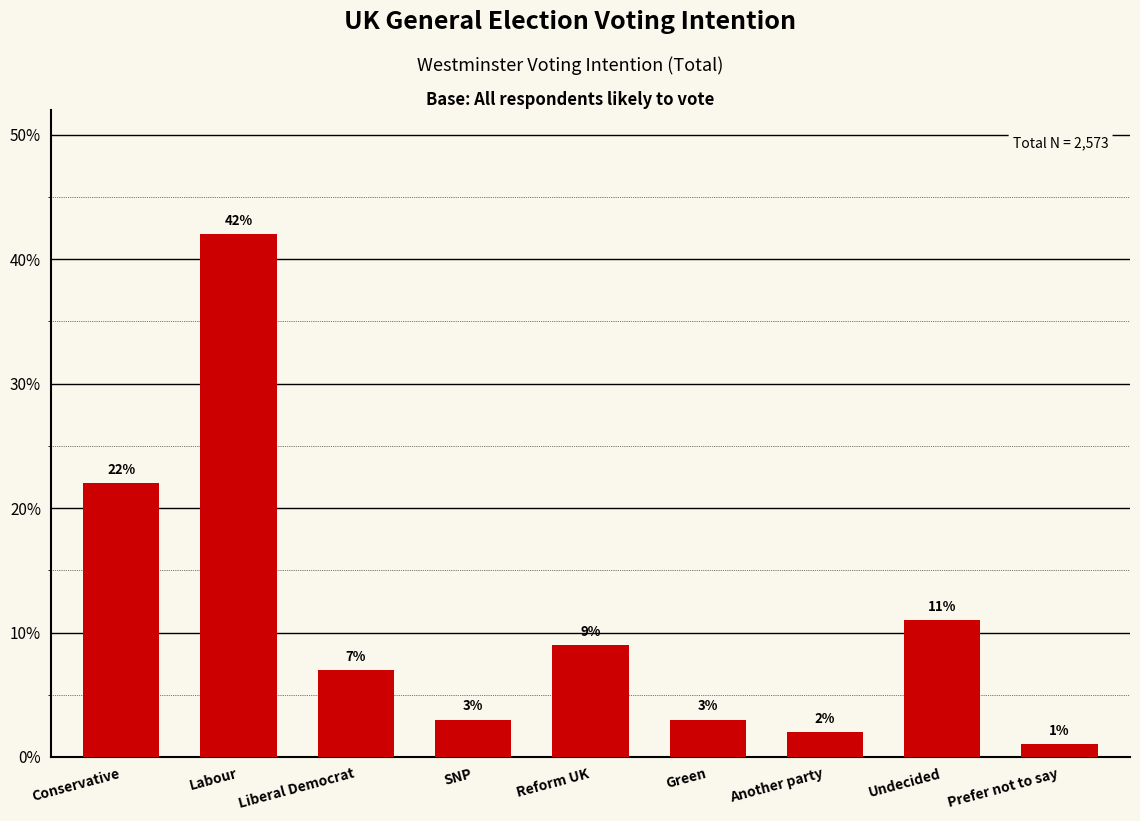

Does the chart contain any negative values?

No